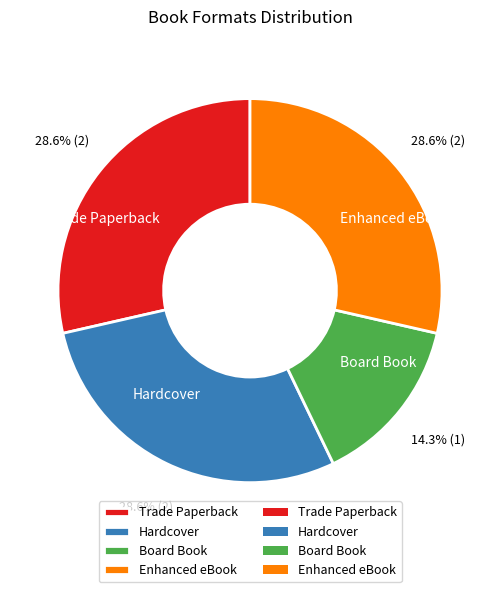

To the nearest percent, what percentage of the pie is Board Book?

14%